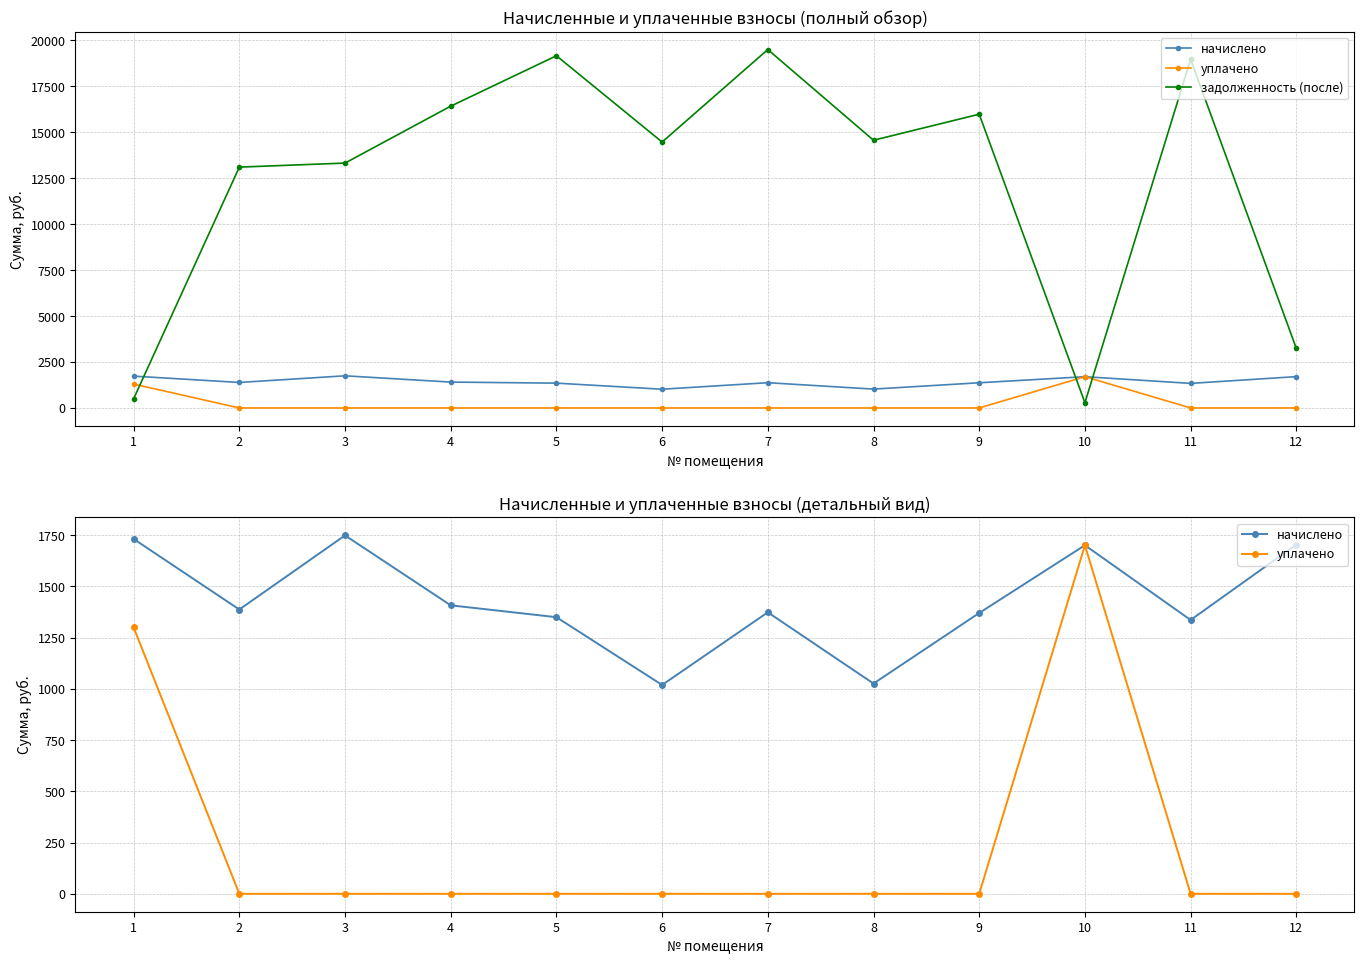

True or false: задолженность (после) has a value of 18970.3 at 11.

True